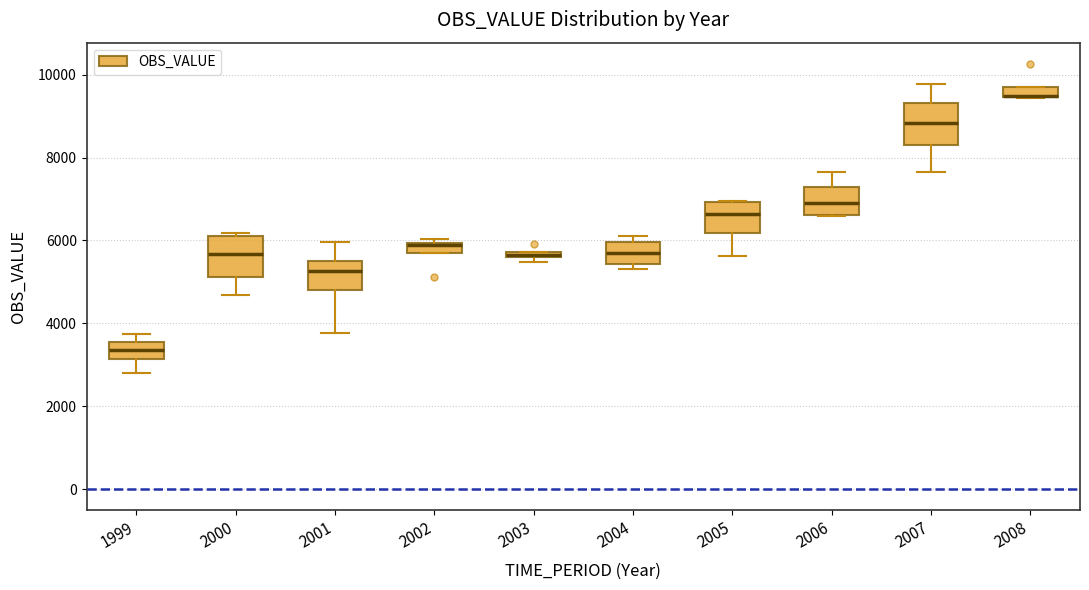

Where is the upper edge of the box at x = 2001 on the y-axis? The values are not printed on the chart, so give them approximately, as read against the axis.

5600